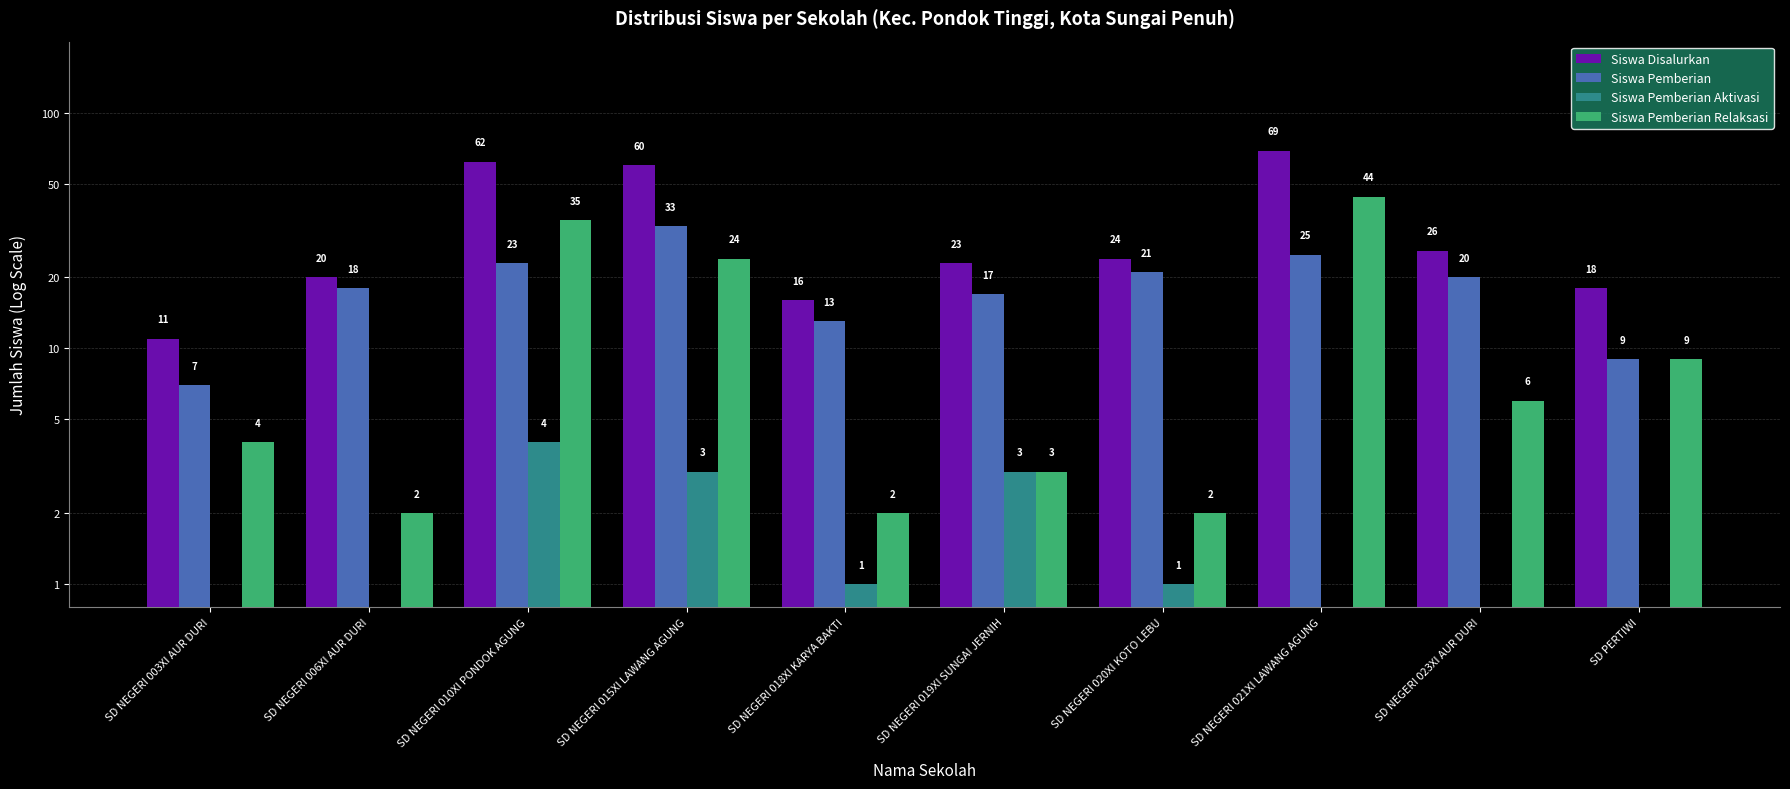

Is it true that Siswa Disalurkan equals 69 at SD NEGERI 021XI LAWANG AGUNG?

True